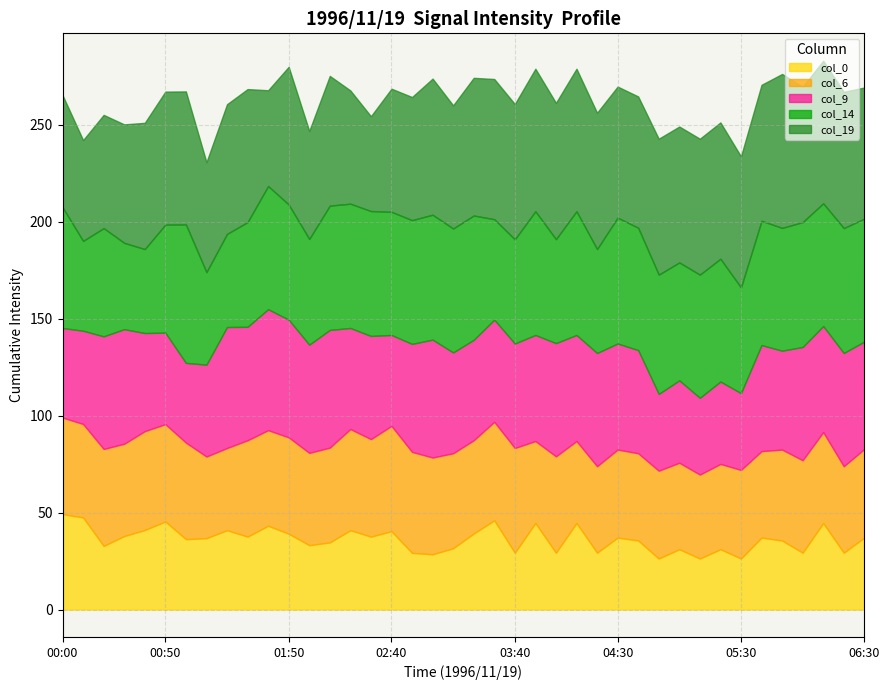

True or false: col_14 has a value of -85.2 at 03:00.

False